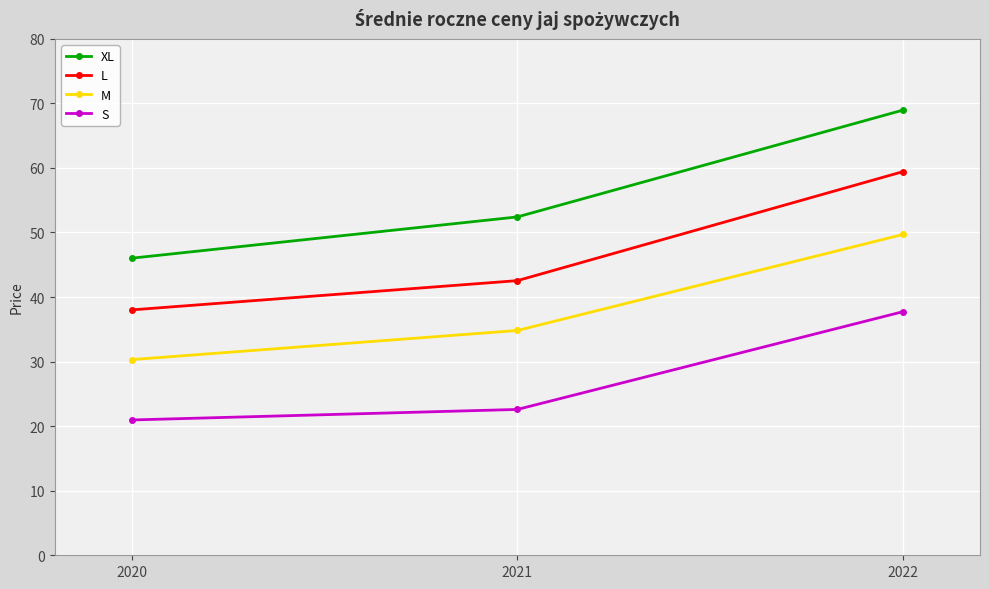

What is the value of the M point at the 2nd from the left?

34.8